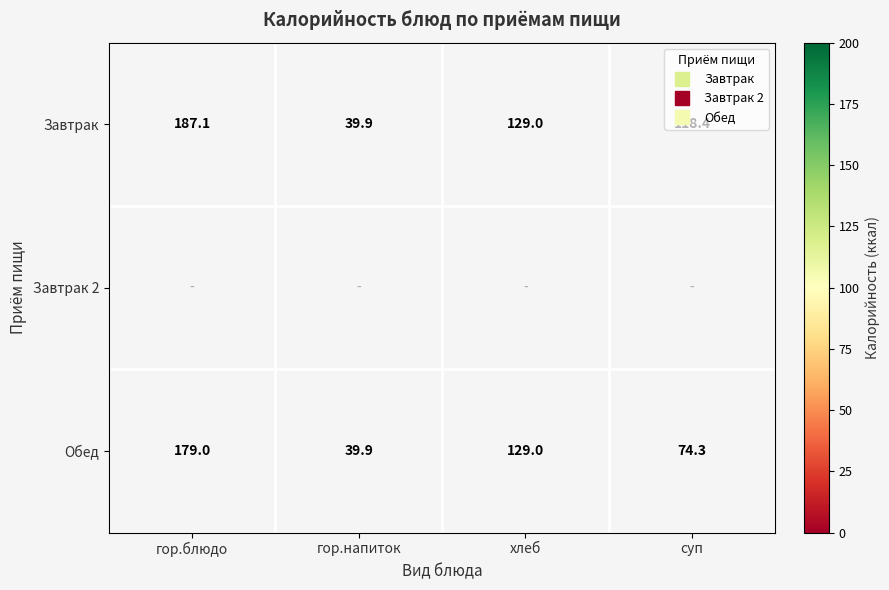

What is the difference between the maximum and second lowest values in the Завтрак series?

68.7